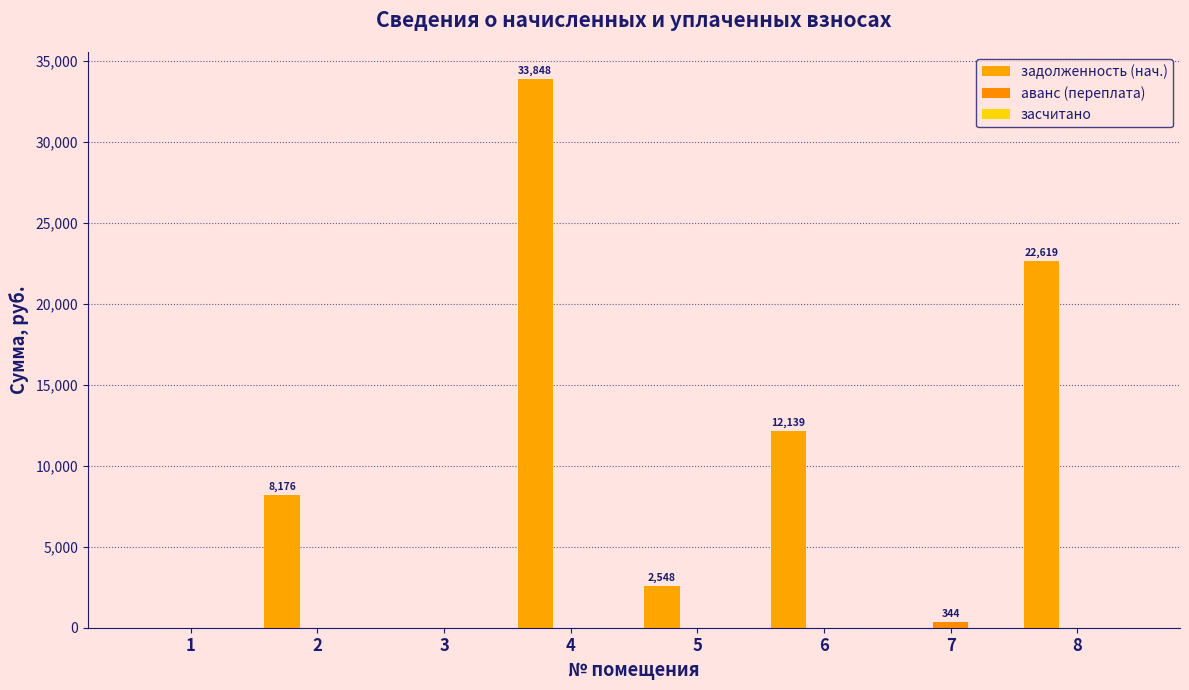

Reading right to left, list all the values displayed in this chart.

задолженность (нач.): 8=22619.4	7=0.0	6=12139.0	5=2547.6	4=33848.3	3=0.0	2=8176.2	1=0.0
аванс (переплата): 8=0.0	7=344.0	6=0.0	5=0.0	4=0.0	3=0.0	2=0.0	1=0.0
засчитано: 8=0.0	7=0.0	6=0.0	5=0.0	4=0.0	3=0.0	2=0.0	1=0.0